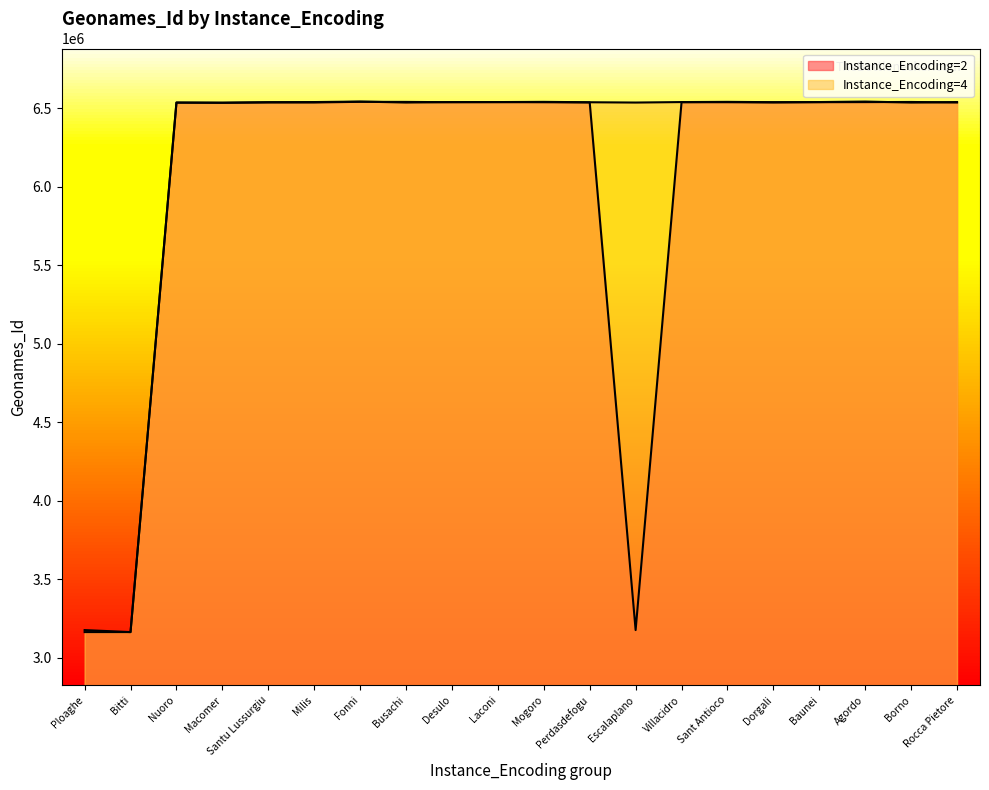

Reading right to left, what are all the values shown in this chart?

Instance_Encoding=2: Rocca Pietore=6537850	Borno=6540864	Agordo=6540070	Baunei=6539589	Dorgali=6537874	Sant Antioco=6539363	Villacidro=6539260	Escalaplano=3177607	Perdasdefogu=6537966	Mogoro=6539252	Laconi=6539885	Desulo=6539370	Busachi=6541367	Fonni=6541862	Milis=6537851	Santu Lussurgiu=6537837	Macomer=6535979	Nuoro=6537019	Bitti=3164759	Ploaghe=3177607
Instance_Encoding=4: Rocca Pietore=6540285	Borno=6537267	Agordo=6543570	Baunei=6540350	Dorgali=6539687	Sant Antioco=6541575	Villacidro=6540285	Escalaplano=6537267	Perdasdefogu=6539158	Mogoro=6541575	Laconi=6540285	Desulo=6540285	Busachi=6537267	Fonni=6543570	Milis=6540350	Santu Lussurgiu=6539687	Macomer=6535979	Nuoro=6537019	Bitti=3164759	Ploaghe=3164759